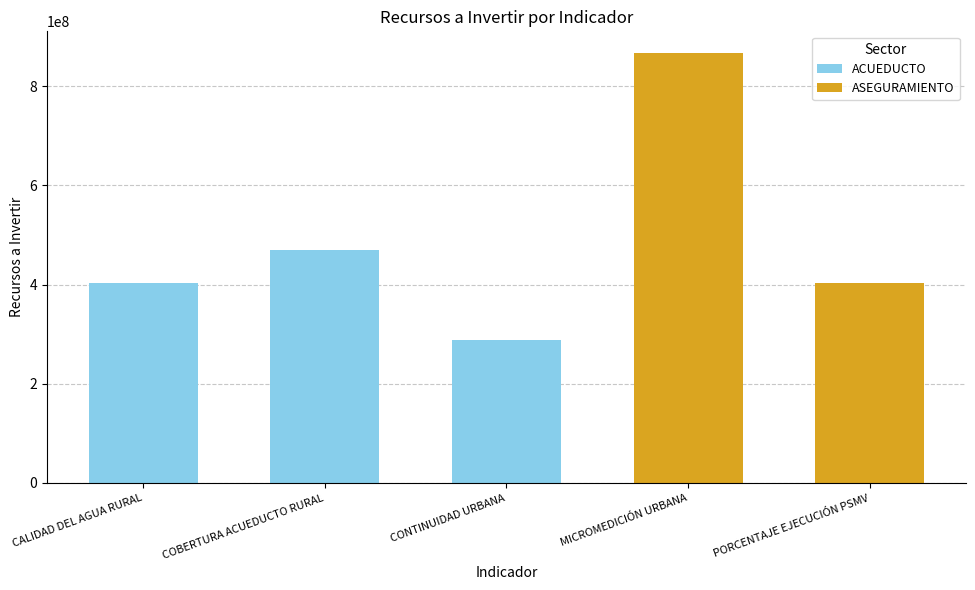

At which label does the data first exceed 404000000?

COBERTURA ACUEDUCTO RURAL